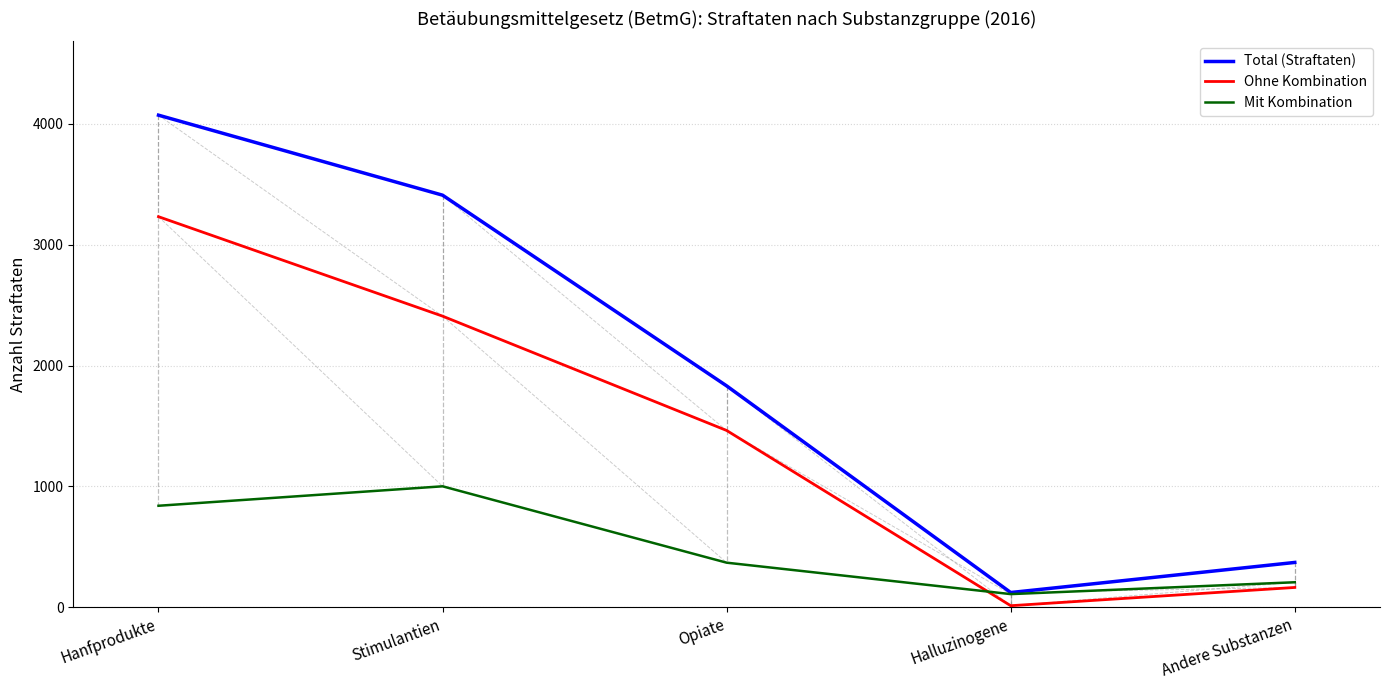

Reading right to left, extract all data points from this chart.

Total (Straftaten): Andere Substanzen=371	Halluzinogene=122	Opiate=1832	Stimulantien=3410	Hanfprodukte=4072
Ohne Kombination: Andere Substanzen=164	Halluzinogene=13	Opiate=1463	Stimulantien=2409	Hanfprodukte=3232
Mit Kombination: Andere Substanzen=207	Halluzinogene=109	Opiate=369	Stimulantien=1001	Hanfprodukte=840